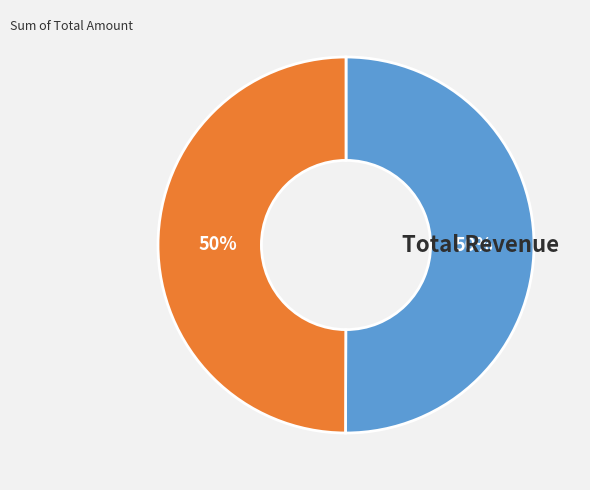

The Liberty Bell Replica Rings slice represents 50% of the pie. True or false?

True